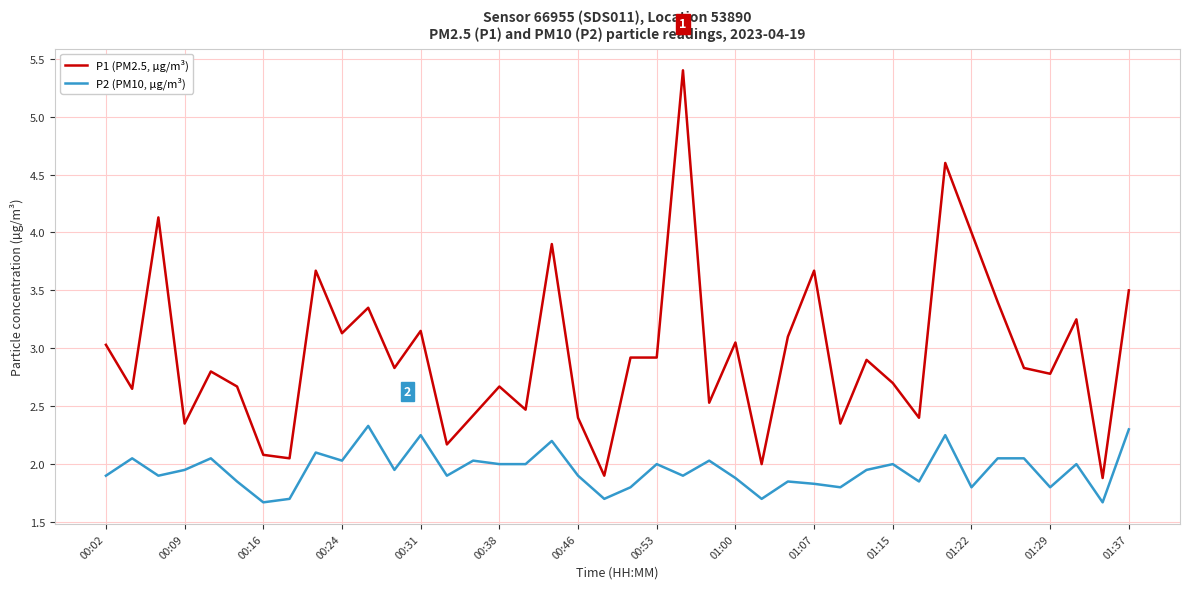

What is the lowest value of the P2 (PM10, µg/m³) series?

1.7